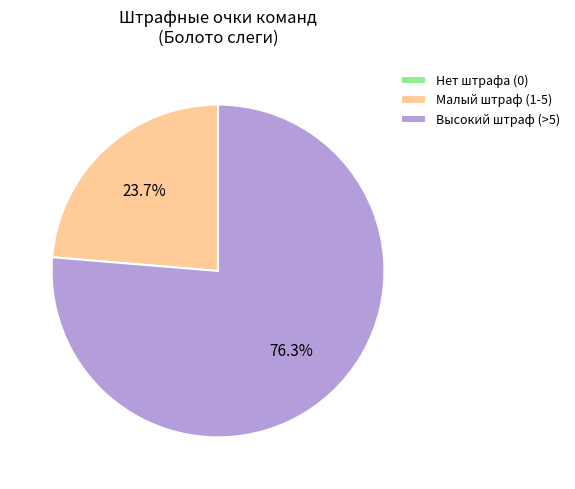

What is the ratio of the value at Высокий штраф (>5) to the value at Малый штраф (1-5)?

3.2